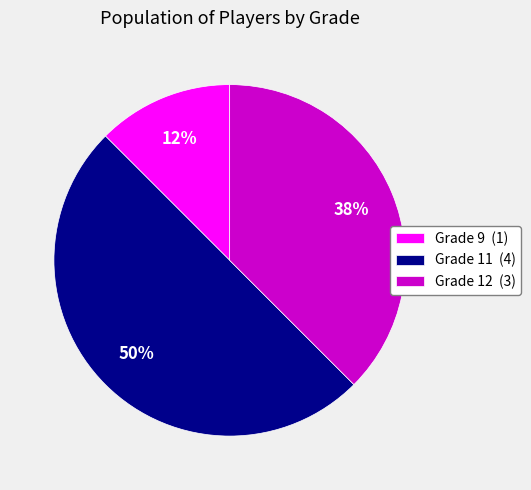

Do Grade 11 (4) and Grade 9 (1) together represent more than half of the pie?

Yes